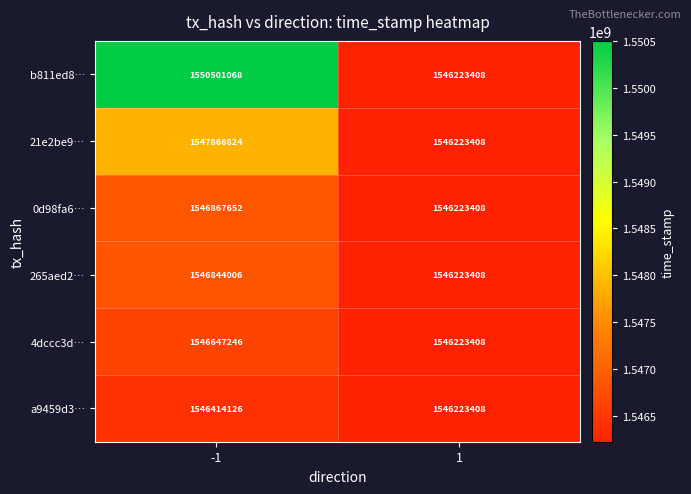

How many data points in a9459d3… are less than 1546414126?

1